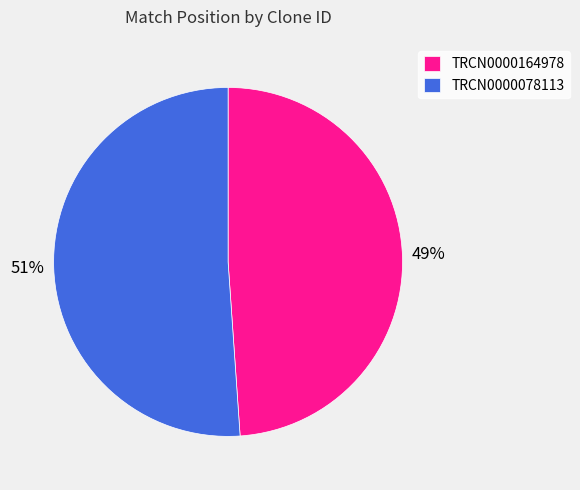

Which category accounts for the majority?

TRCN0000078113